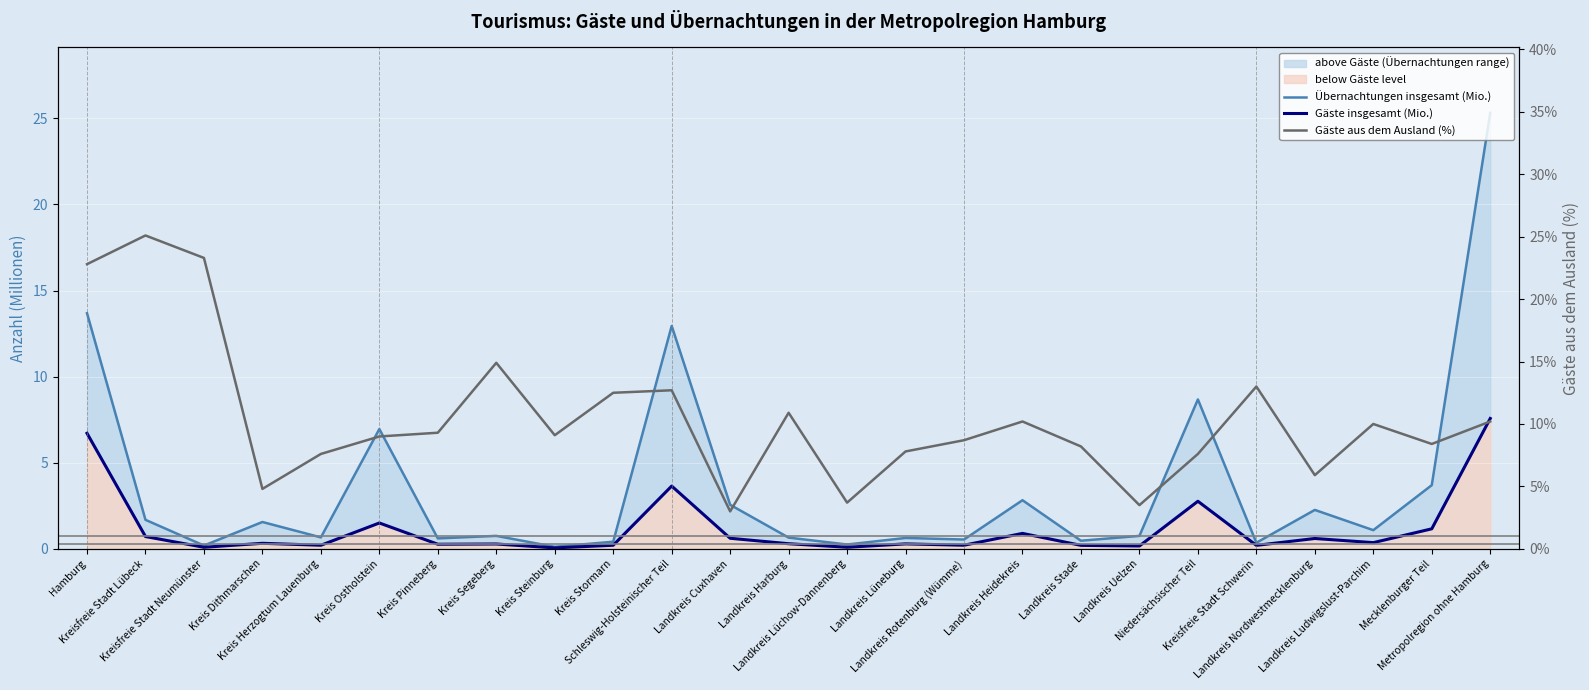

Which category has the lowest value across all series?

Kreis Steinburg